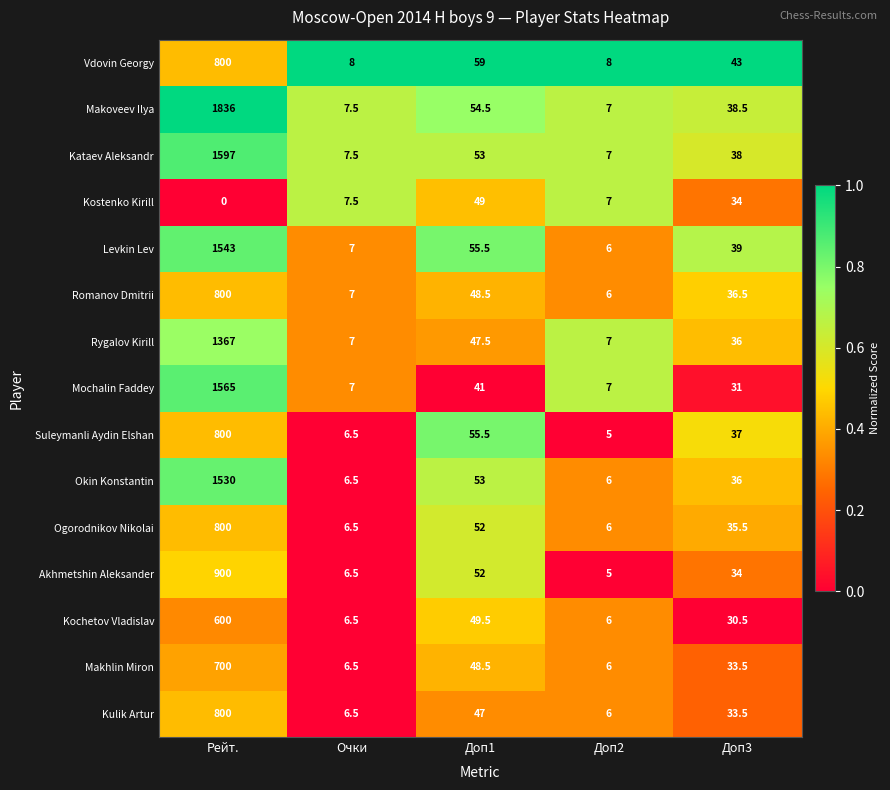

True or false: Romanov Dmitrii has a value of 6.0 at Доп2.

True